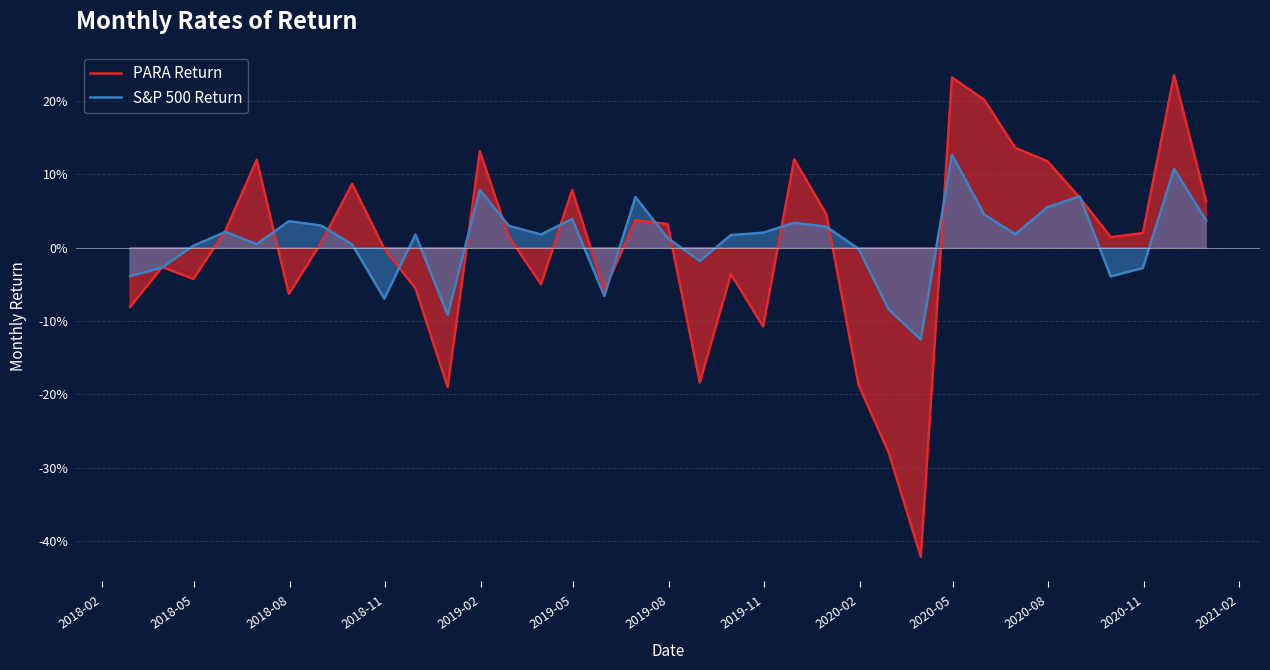

In PARA Return, how many points are lower than both neighbors (excluding endpoints)?

9